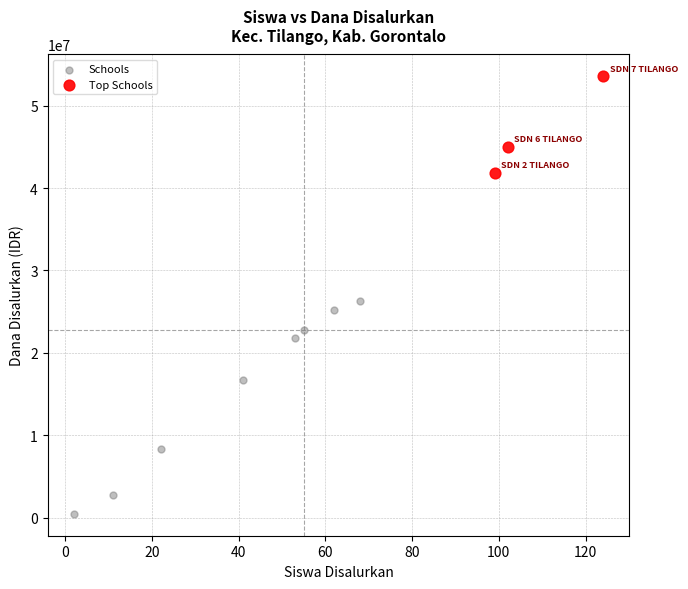

Which series reaches the maximum Y coordinate?

Top Schools